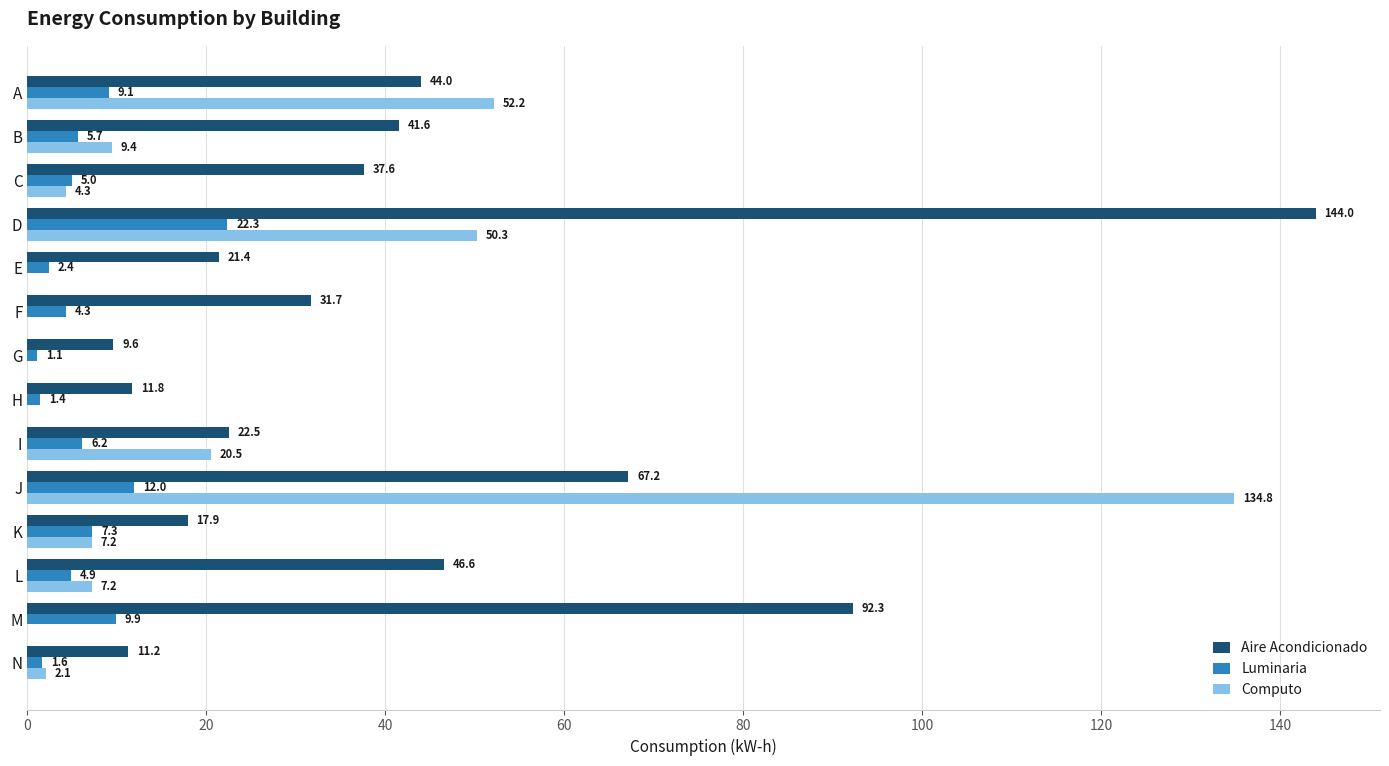

What is the sum of all Computo values?

288.1